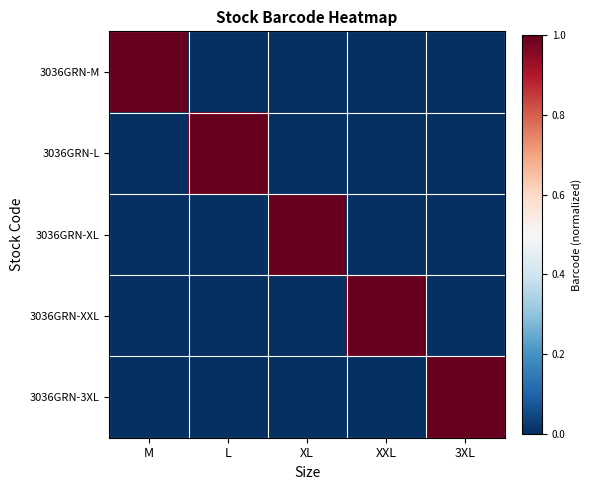

How many data points does each series have?

5